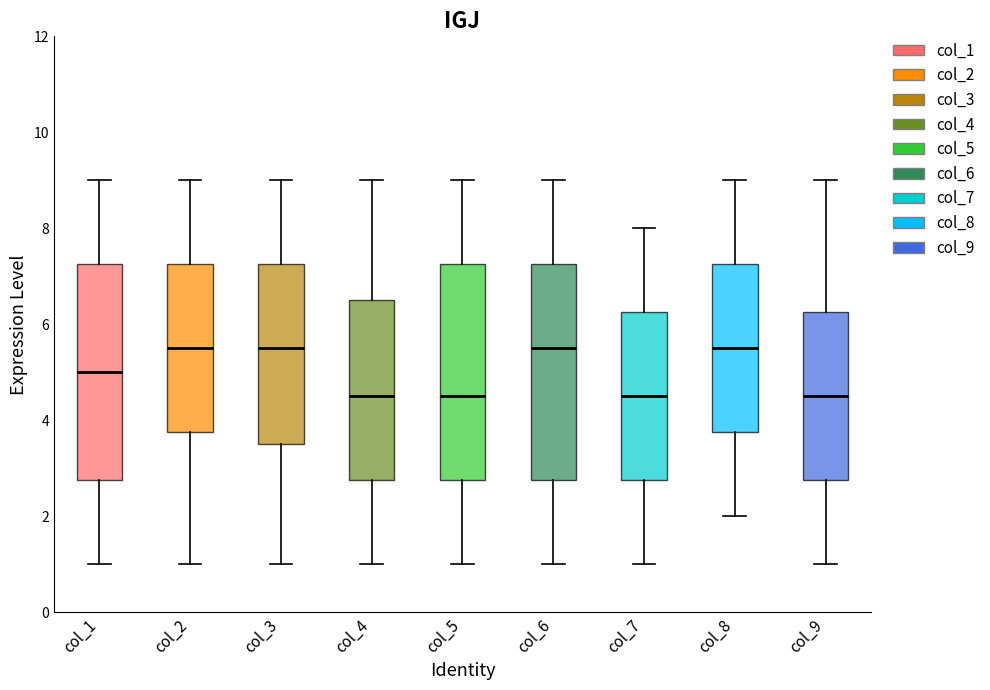

Reading left to right, read every box against the y-axis: the position of its median line, the range the box covers, and the ends of its whiskers. The values are not printed on the chart, so give them approximately, as read against the axis.

col_1: median 5.0, box 2.8 to 7.2, whiskers 1.0 to 9.0
col_2: median 5.6, box 3.8 to 7.2, whiskers 1.0 to 9.0
col_3: median 5.6, box 3.6 to 7.2, whiskers 1.0 to 9.0
col_4: median 4.6, box 2.8 to 6.6, whiskers 1.0 to 9.0
col_5: median 4.6, box 2.8 to 7.2, whiskers 1.0 to 9.0
col_6: median 5.6, box 2.8 to 7.2, whiskers 1.0 to 9.0
col_7: median 4.6, box 2.8 to 6.2, whiskers 1.0 to 8.0
col_8: median 5.6, box 3.8 to 7.2, whiskers 2.0 to 9.0
col_9: median 4.6, box 2.8 to 6.2, whiskers 1.0 to 9.0